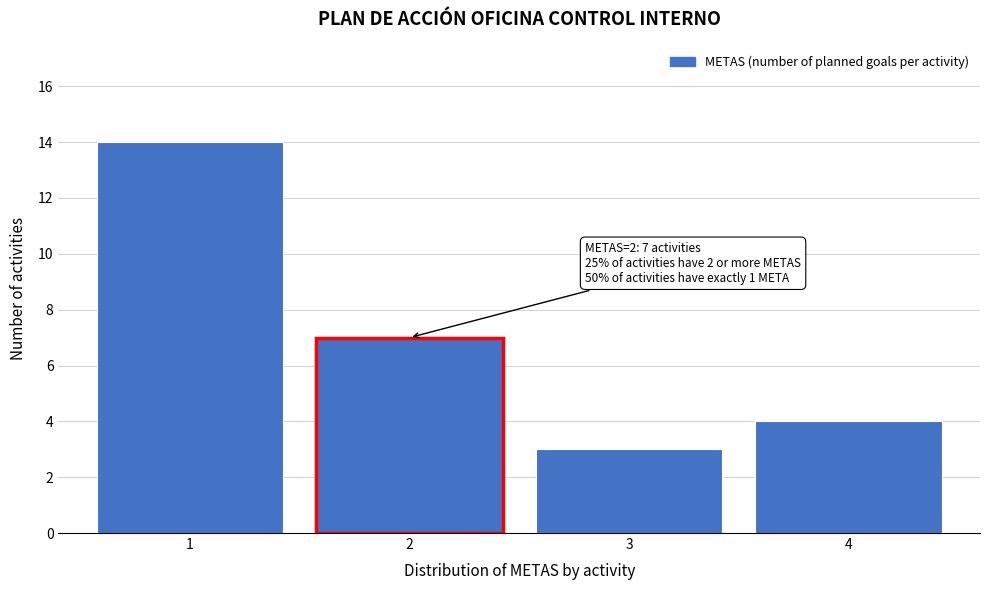

Reading left to right, what are all the values shown in this chart?

14	7	3	4